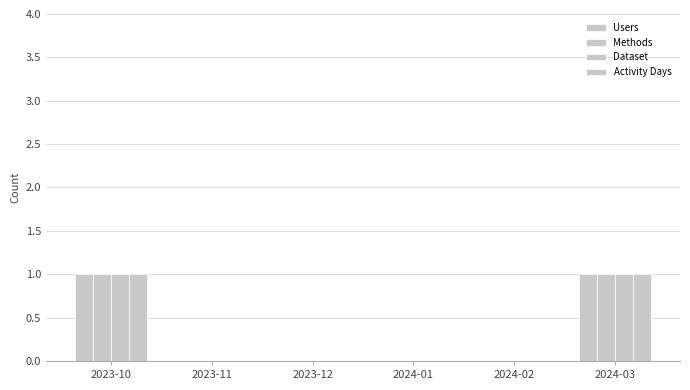

How many groups of bars are there?

6